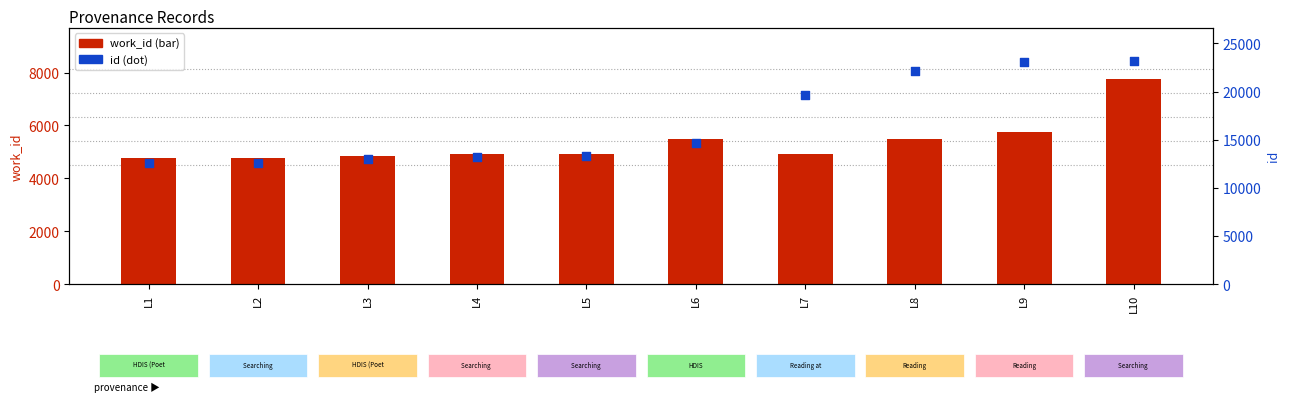

Which series reaches the minimum Y coordinate?

work_id